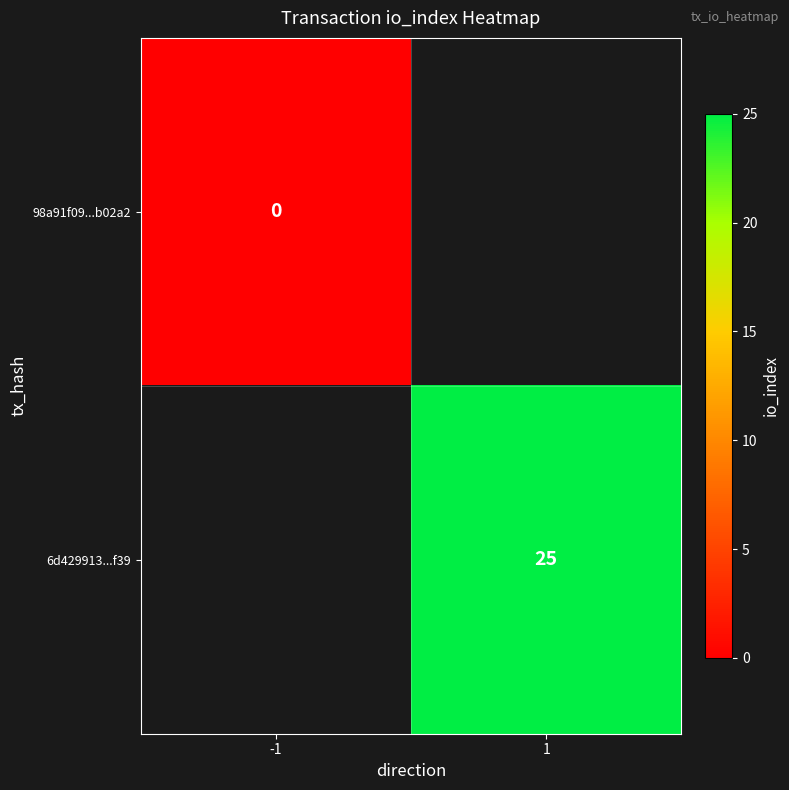

What is the maximum value shown in the chart?

25.0